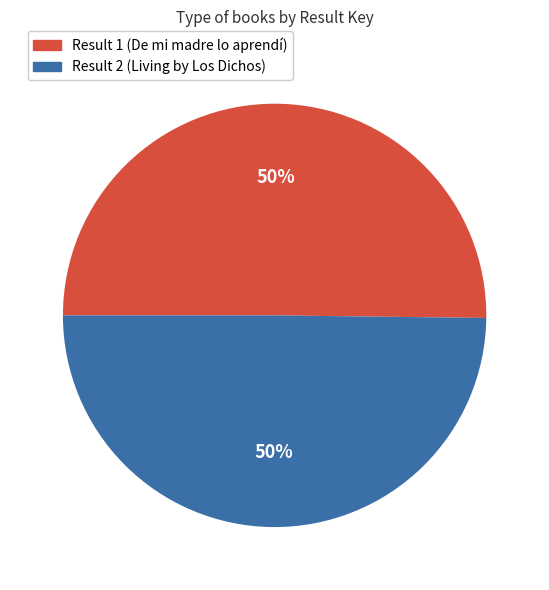

To the nearest percent, what portion does Result 1 (De mi madre lo aprendí) represent?

50%